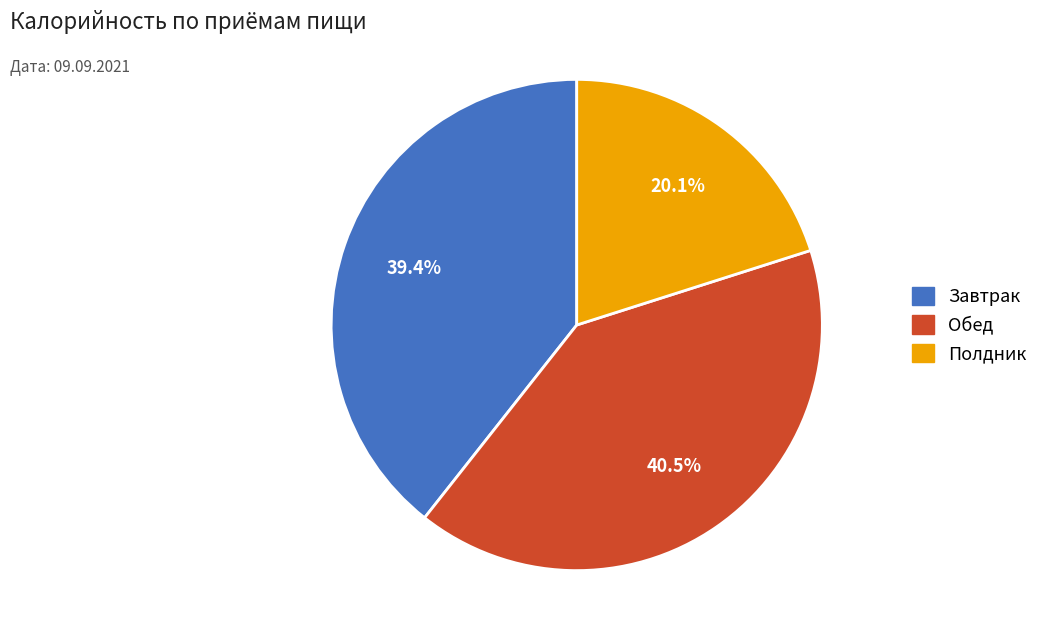

To the nearest percent, what is the difference between the largest and smallest slice percentages?

20%